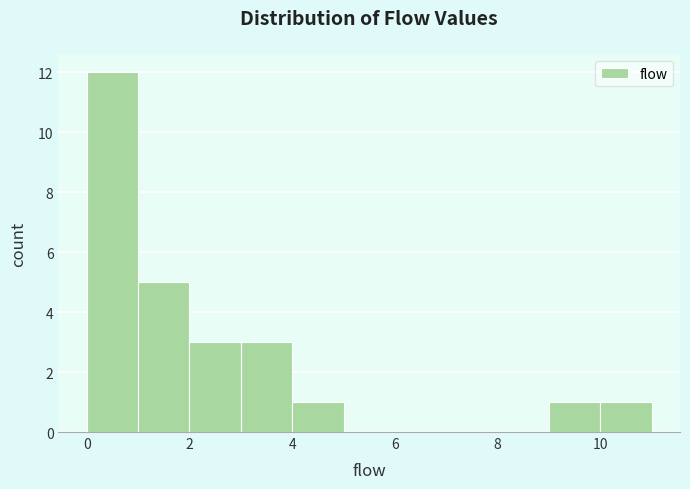

Which range on the x-axis has the tallest bar?

0 to 1